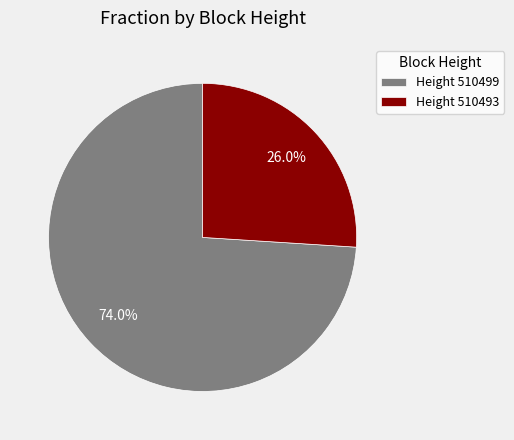

What portion of the pie excludes Height 510493?

74.0%